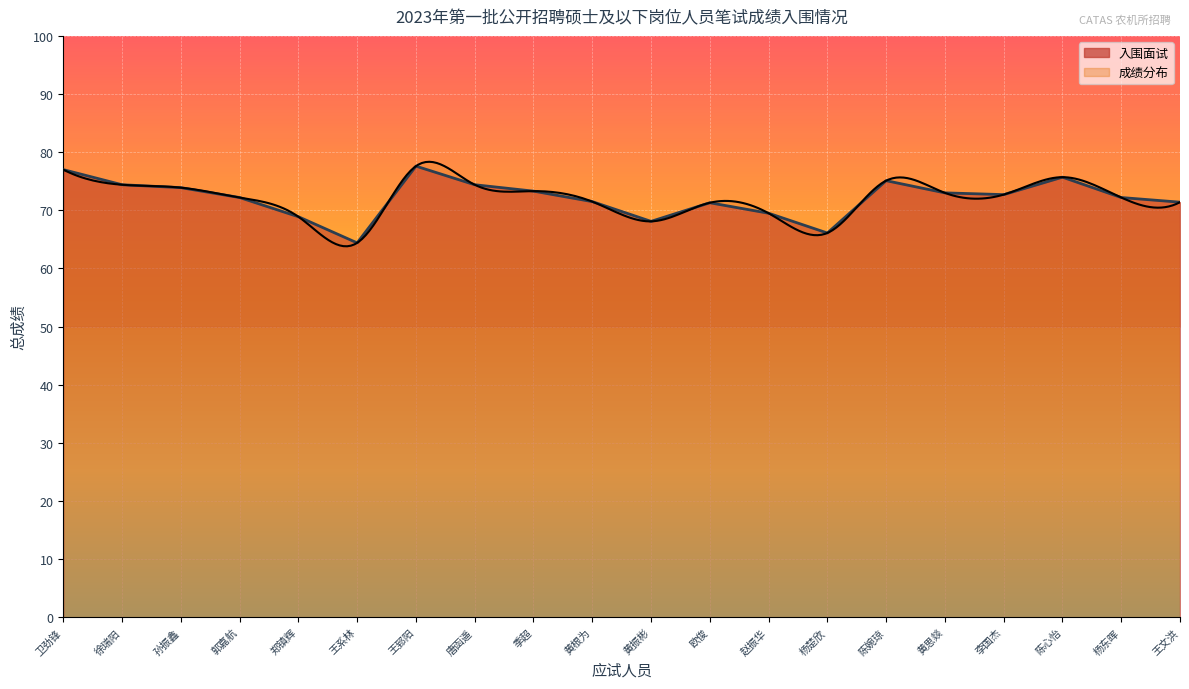

How many data points are less than 72?

8